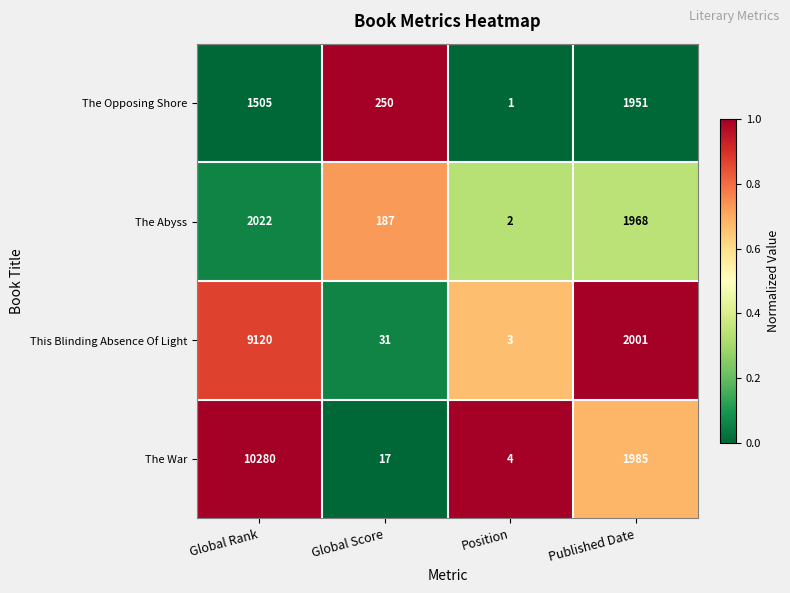

At which label is This Blinding Absence Of Light closest to 4561?

Published Date